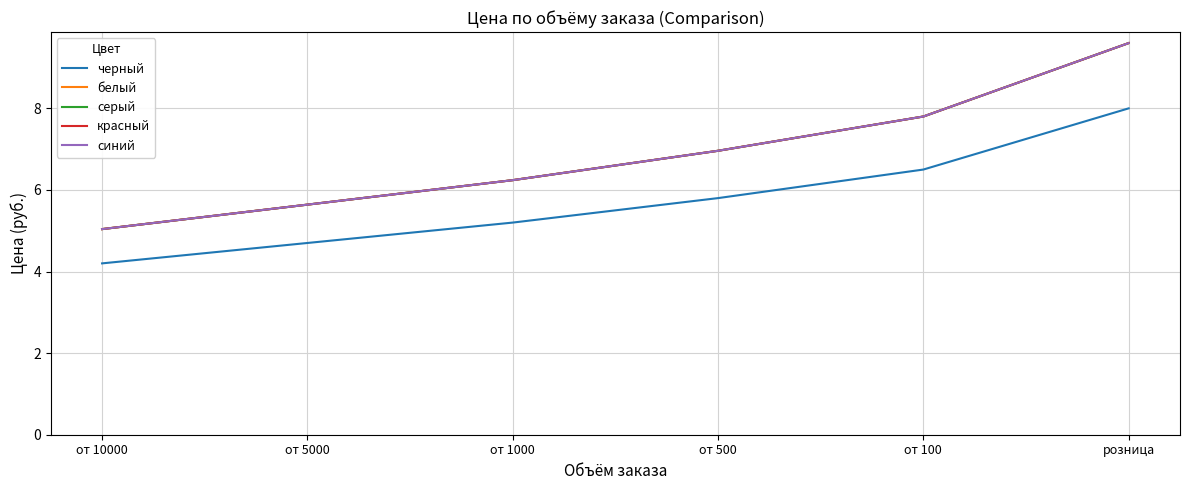

The красный series shows 7.2 at от 10000. True or false?

False